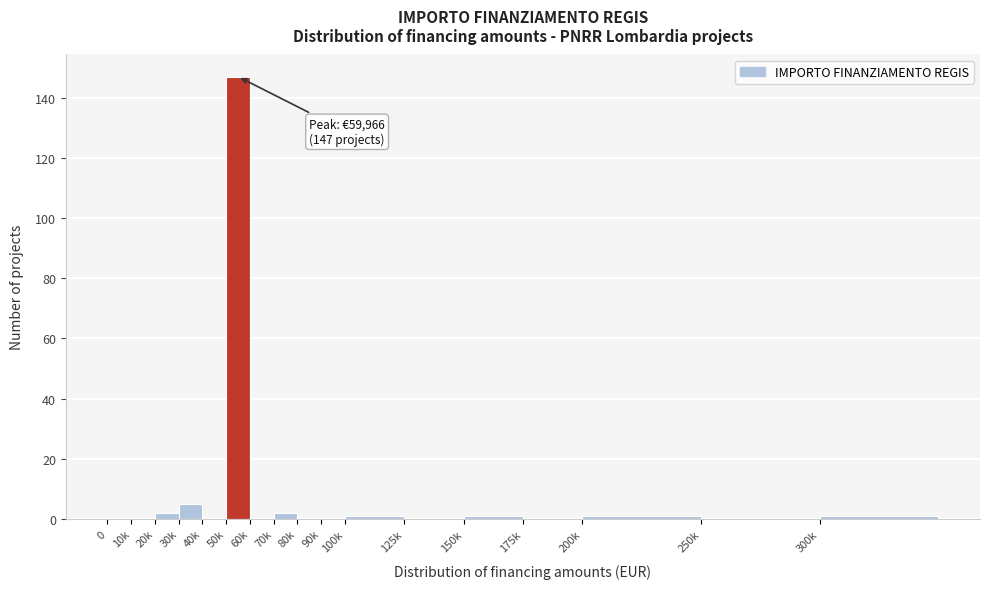

Reading left to right, transcribe all the data shown in this chart.

0=0	10k=0	20k=2	30k=5	40k=0	50k=147	60k=0	70k=2	80k=0	90k=0	100k=1	125k=0	150k=1	175k=0	200k=1	250k=0	300k=1